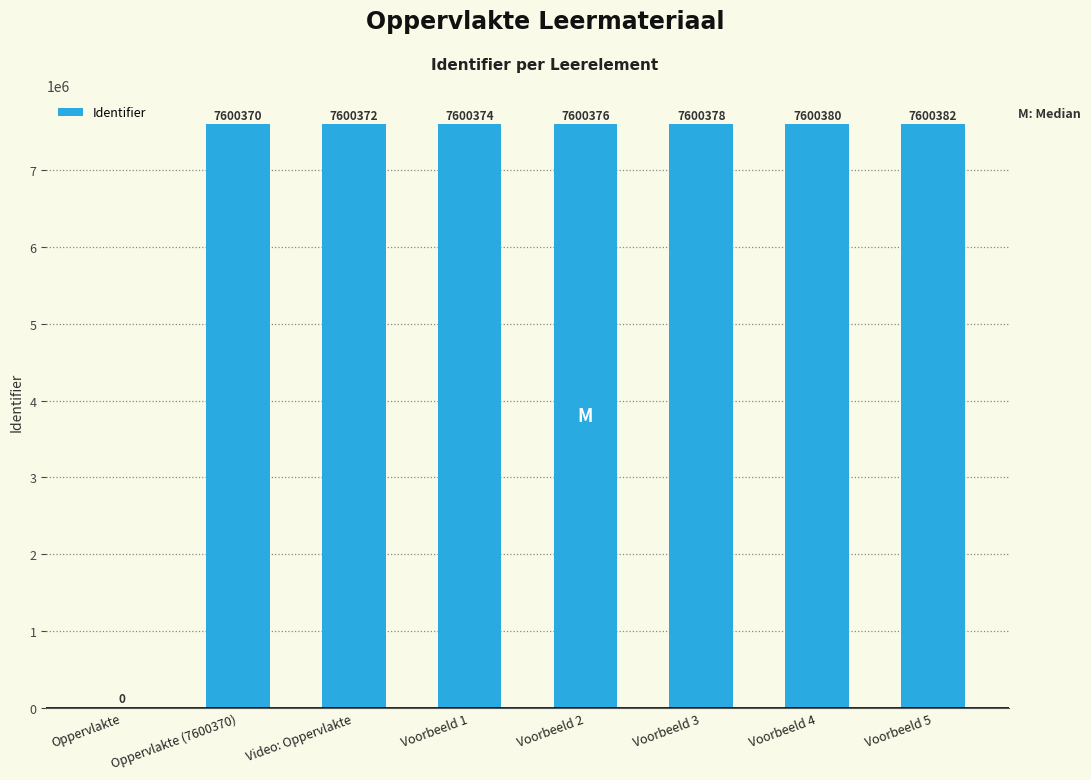

What value does the data have at Video: Oppervlakte, to the nearest 100?

7600400